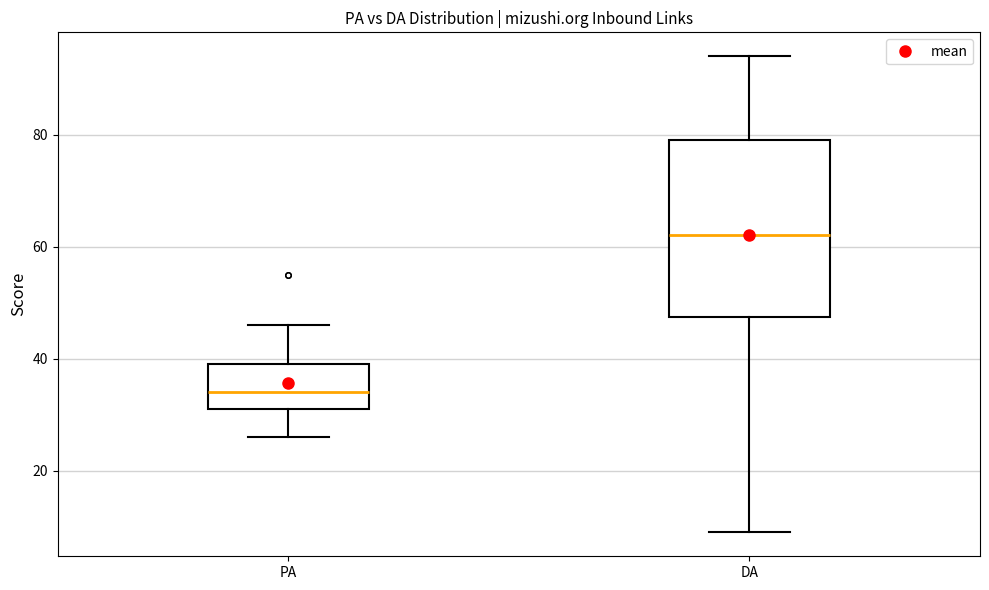

Reading left to right, read every box against the y-axis: the position of its median line, the range the box covers, and the ends of its whiskers. The values are not printed on the chart, so give them approximately, as read against the axis.

PA: median 34, box 32 to 40, whiskers 26 to 46
DA: median 62, box 48 to 80, whiskers 10 to 94